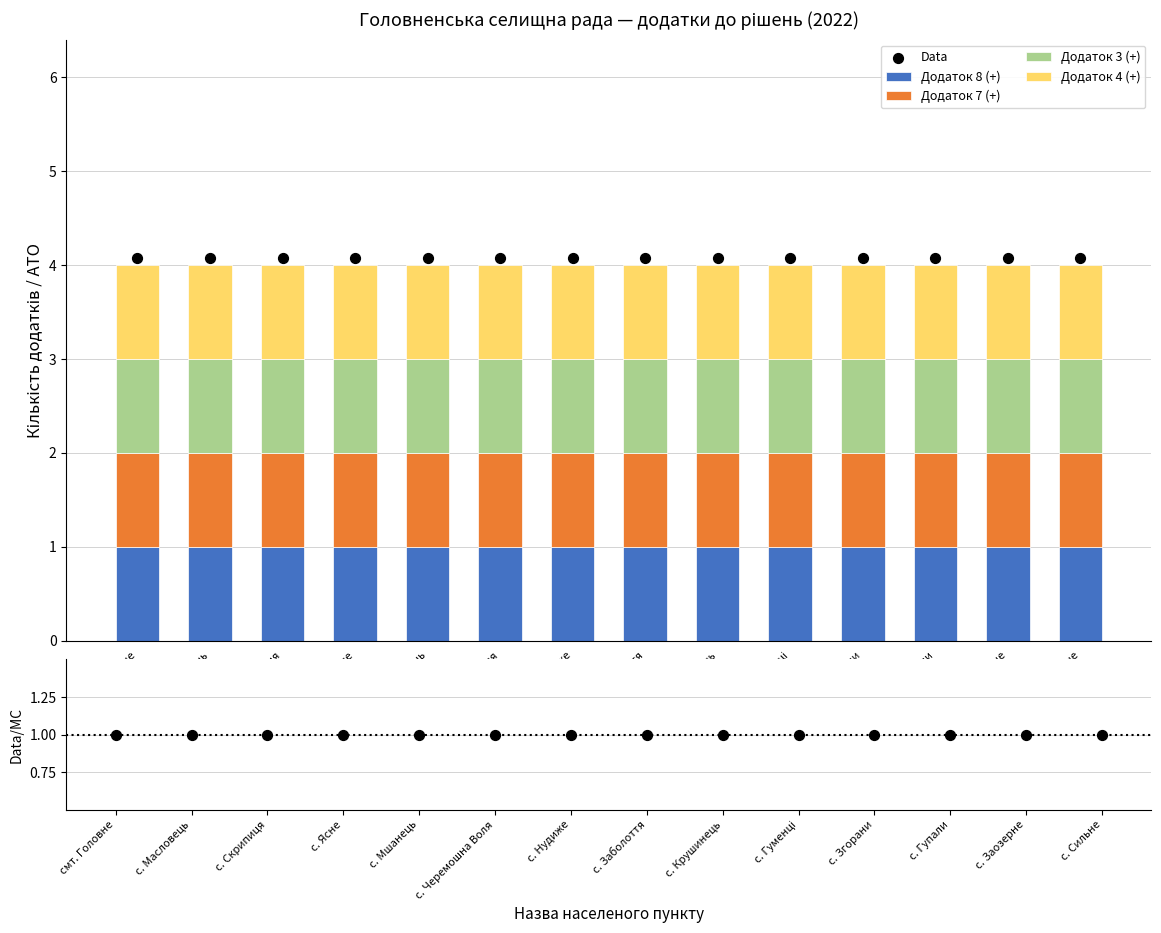

Which series reaches the maximum Y coordinate?

Data